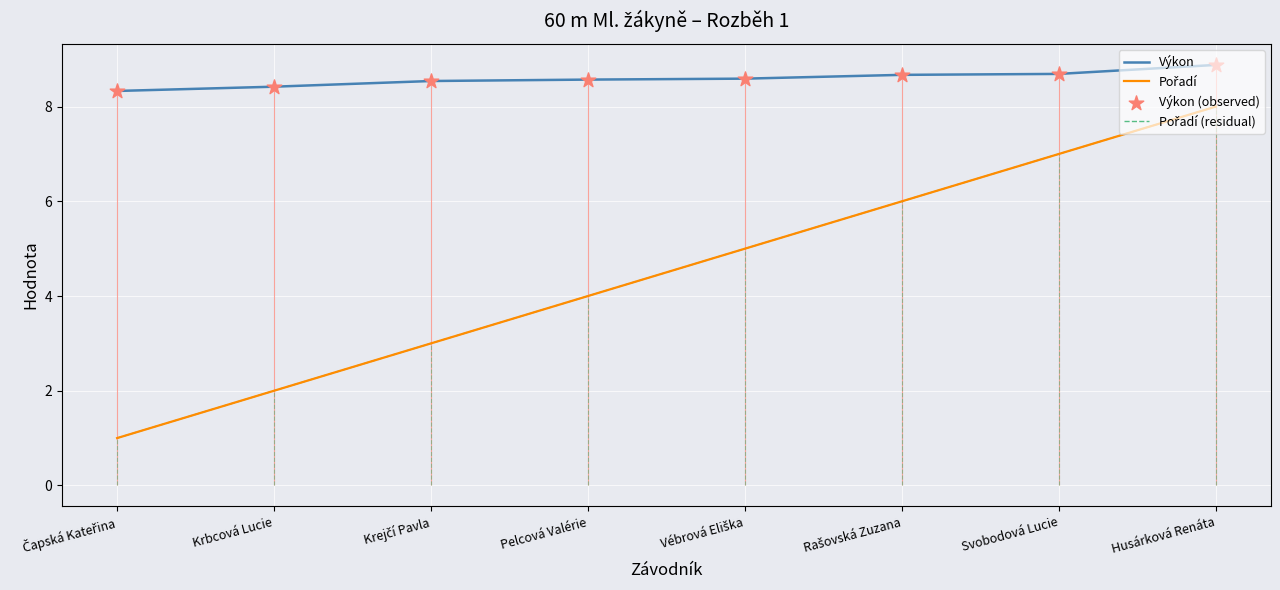

Which series has the largest total across all categories?

Výkon